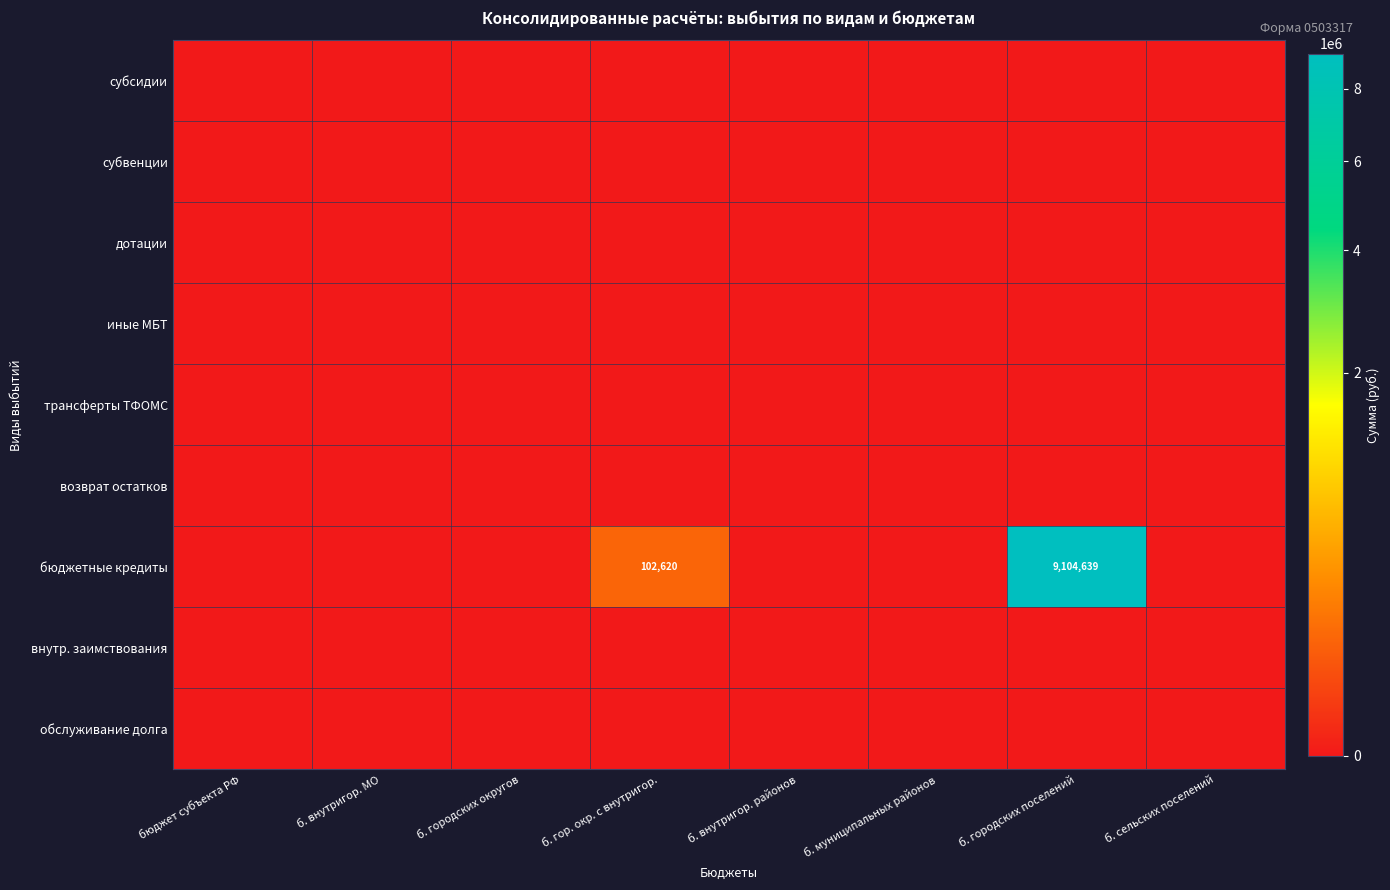

Which category has the highest value in the бюджетные кредиты series?

б. городских поселений